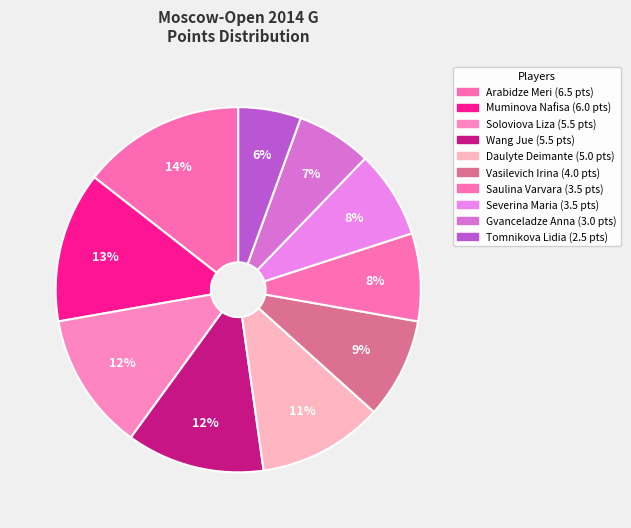

True or false: Soloviova Liza accounts for 12% of the total.

True